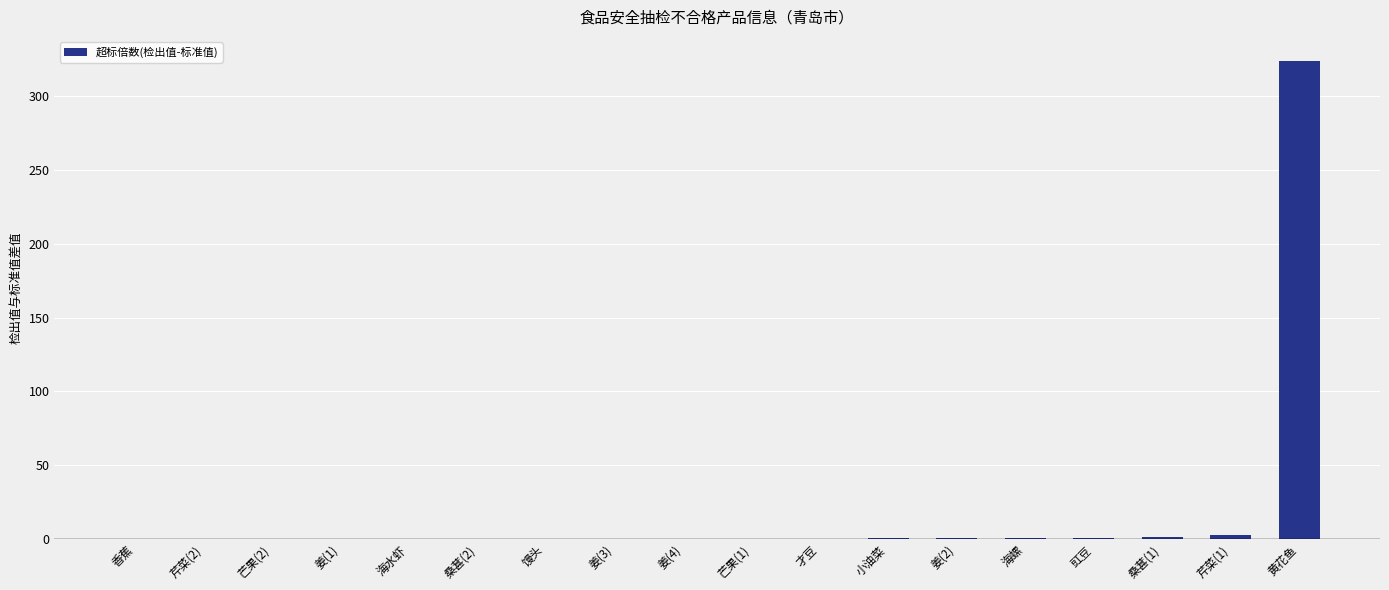

What is the sum of all values?

331.2